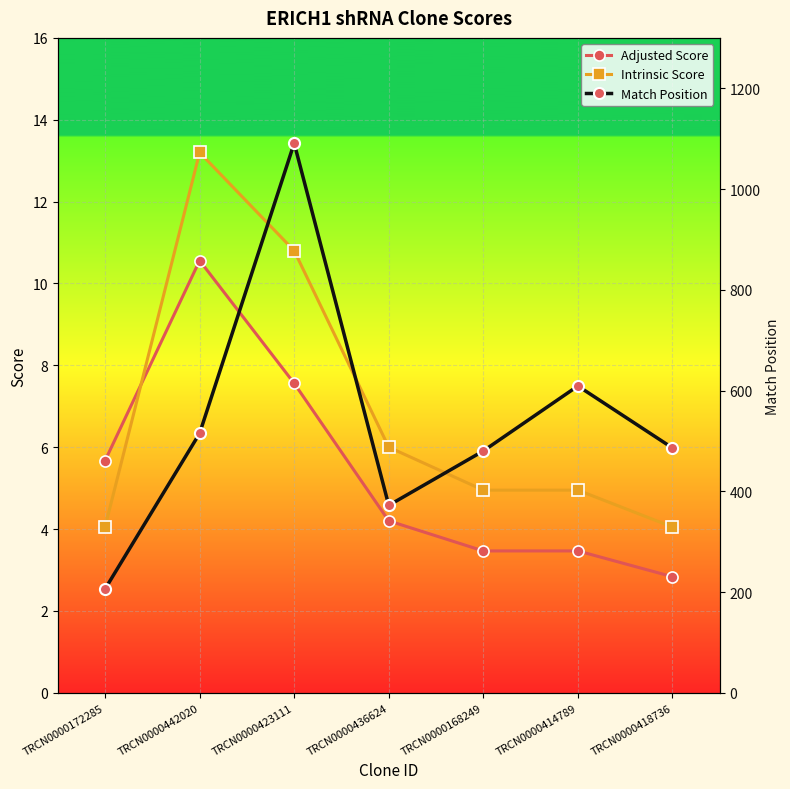

Reading left to right, transcribe all the data shown in this chart.

Adjusted Score: 5.7	10.6	7.6	4.2	3.5	3.5	2.8
Intrinsic Score: 4.0	13.2	10.8	6.0	5.0	5.0	4.0
Match Position: 206.0	515.0	1091.0	372.0	480.0	609.0	486.0